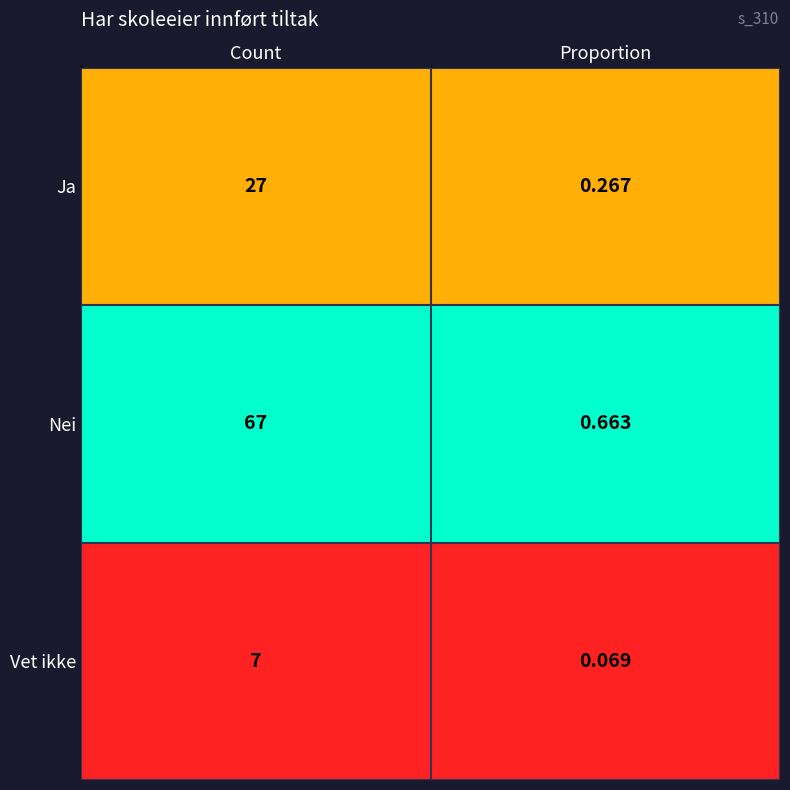

Which series has the widest spread of values?

Nei